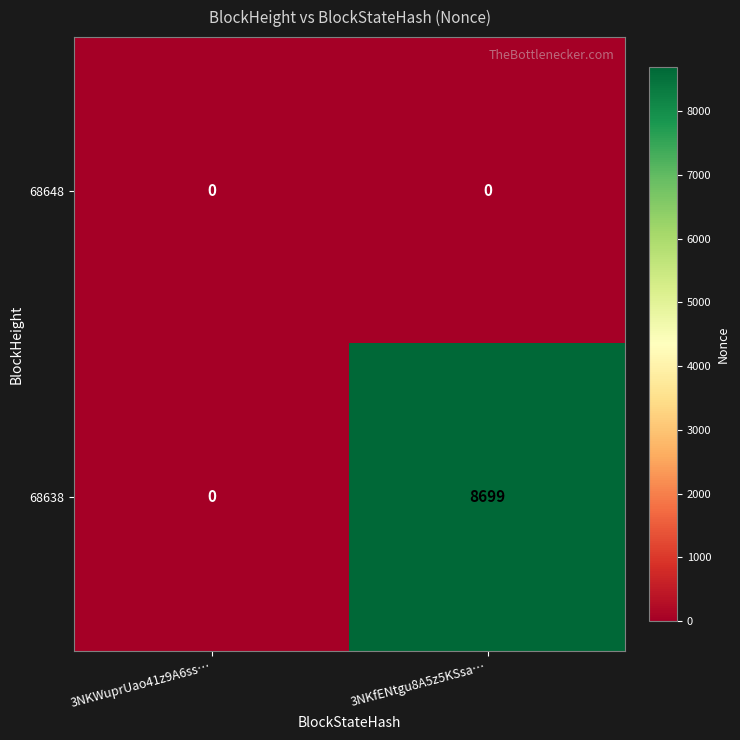

At which label is 68638 closest to 4349?

3NKWuprUao41z9A6ss…